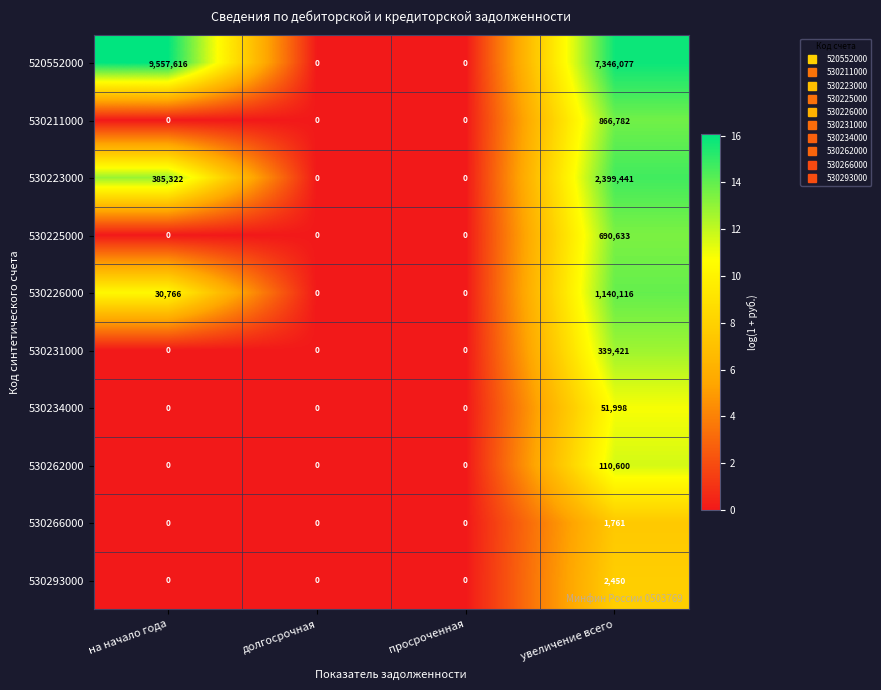

What is the average value of the 530262000 series?

27650